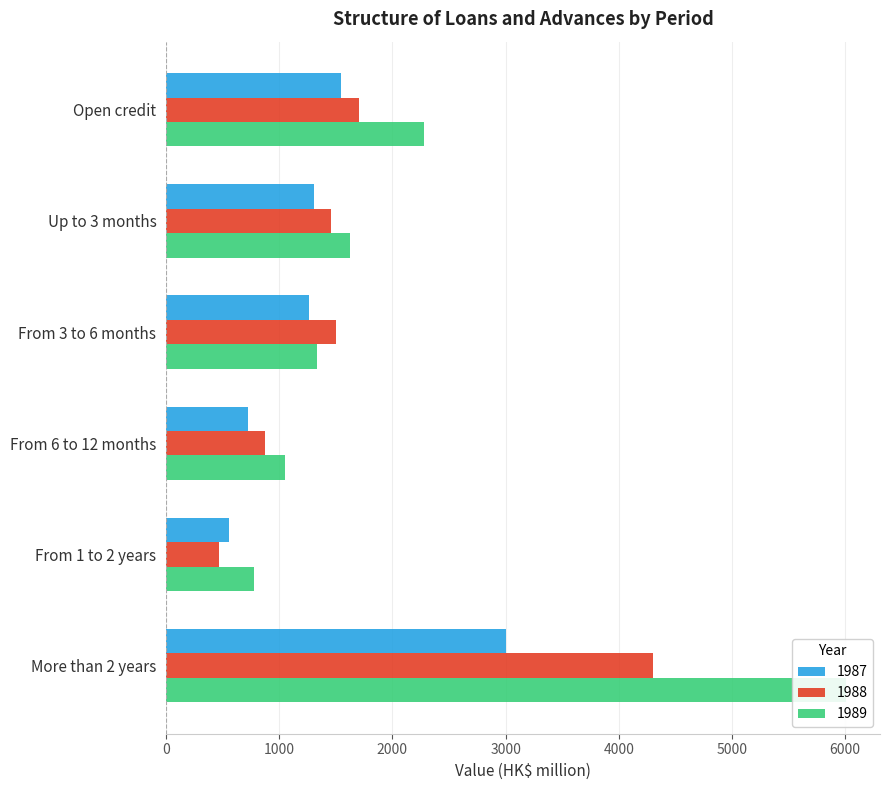

What are all the series names shown in the legend?

1987, 1988, 1989